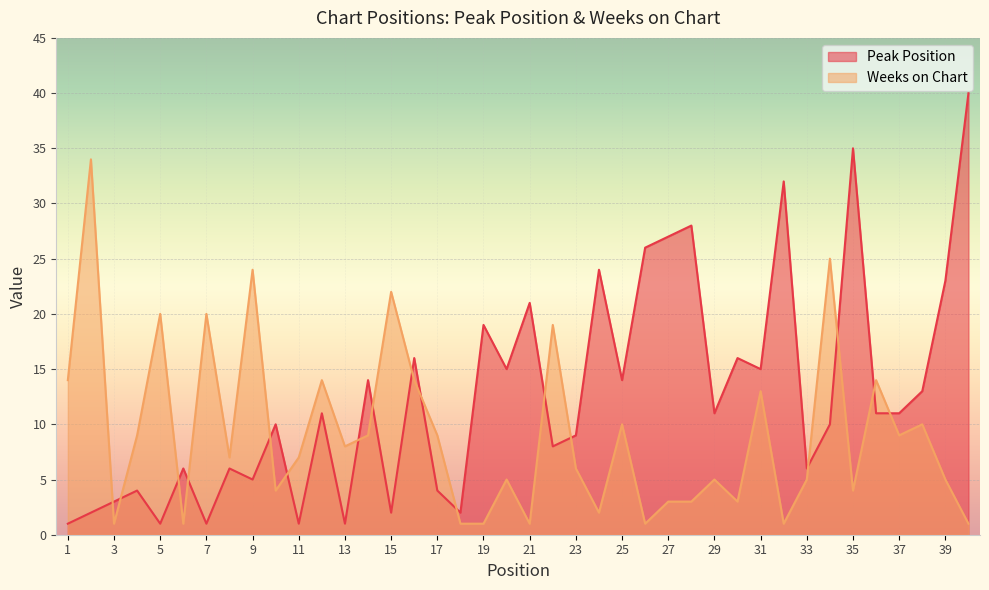

Does the chart display data point markers on the line(s)?

No